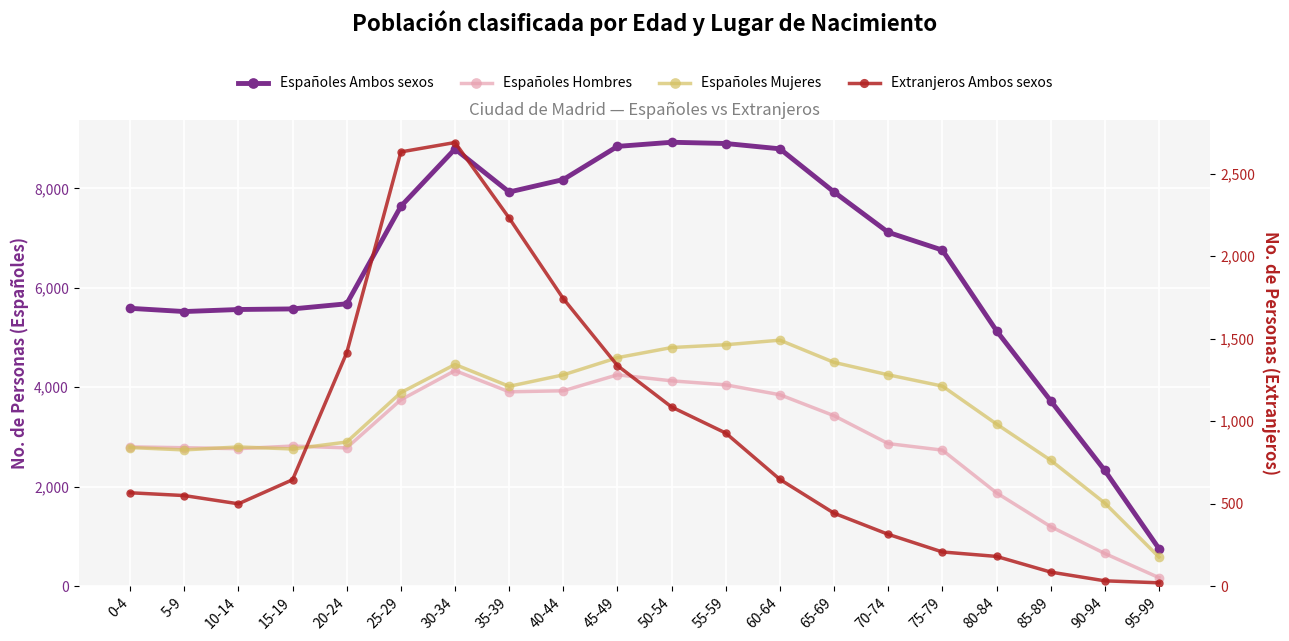

What is the label of the 12th point from the right?

40-44